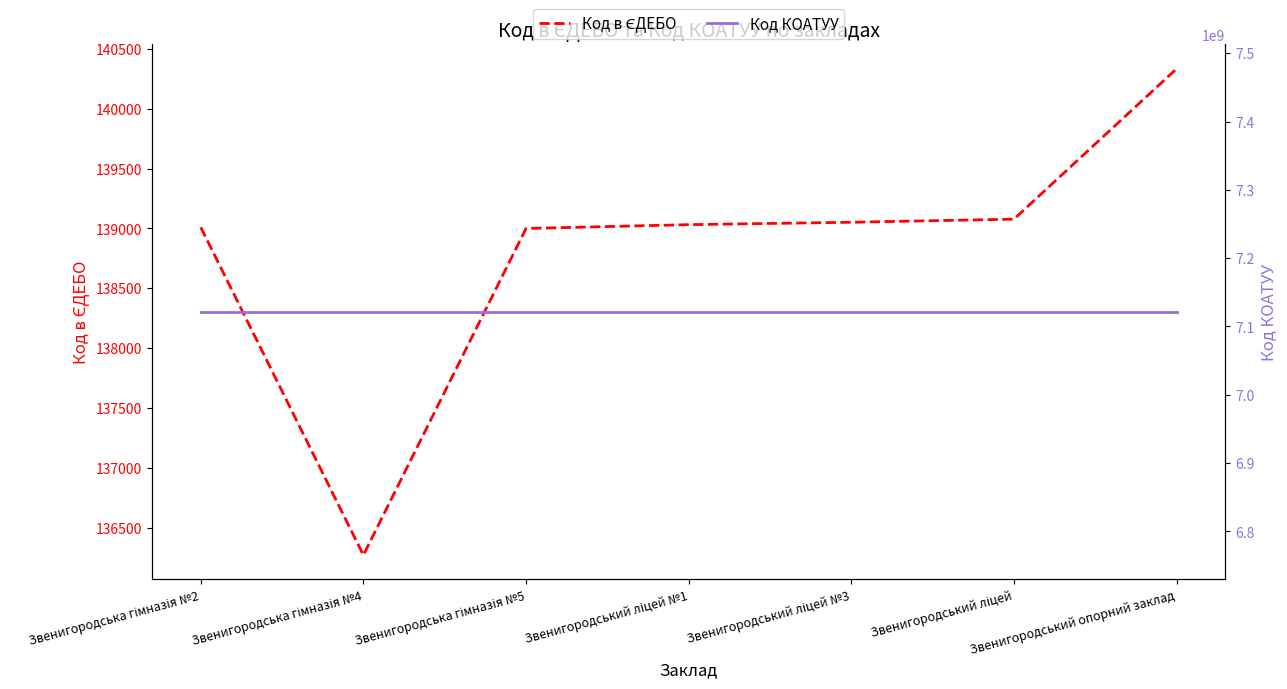

What is the minimum value shown in the chart?

136269